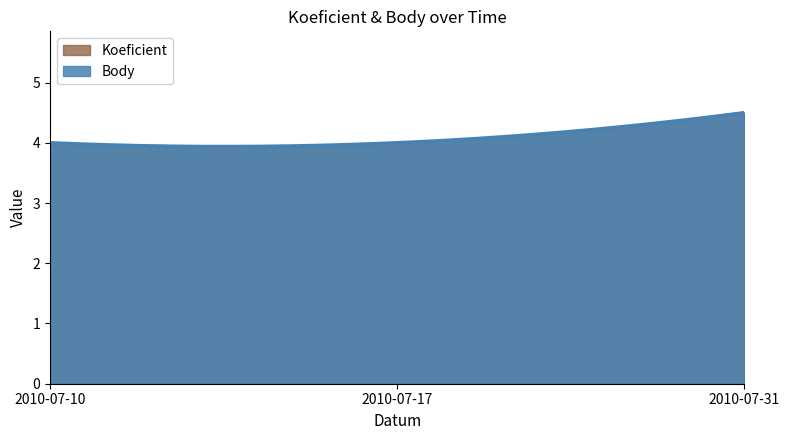

Reading right to left, list all the values displayed in this chart.

Koeficient: 2010-07-31=4.5	2010-07-17=4.0	2010-07-10=4.0
Body: 2010-07-31=4.5	2010-07-17=4.0	2010-07-10=4.0